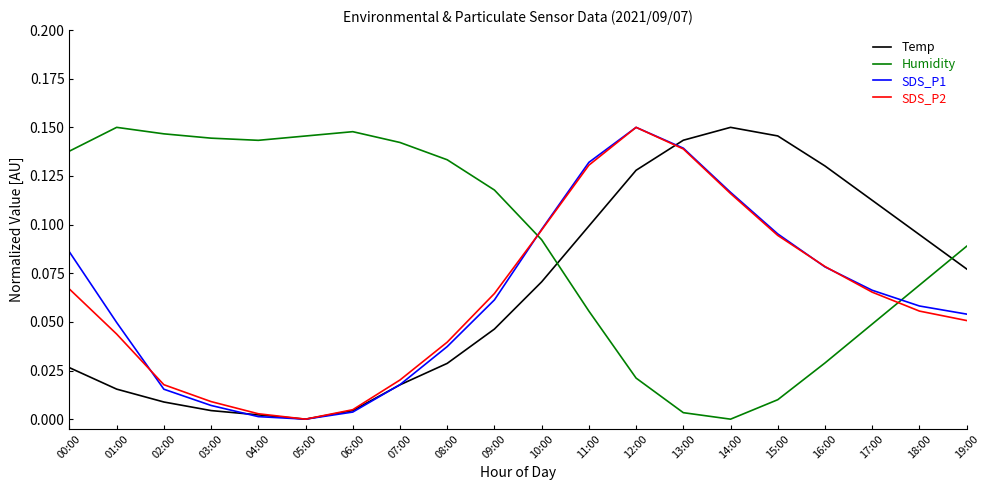

At which category is the sum across all series the highest?

12:00